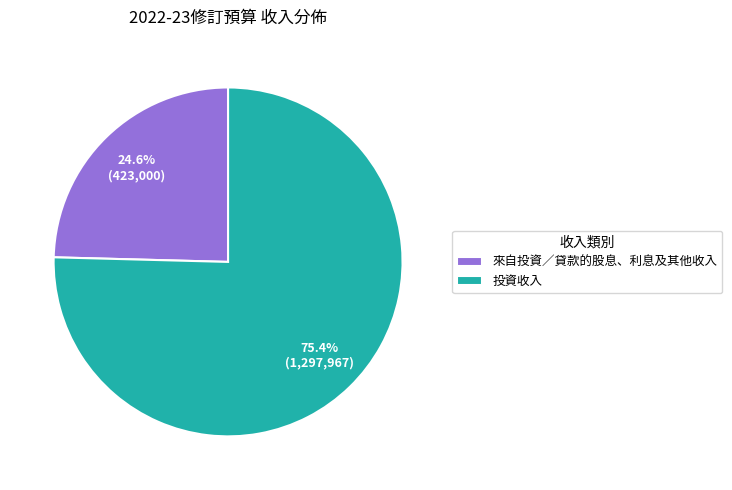

To the nearest percent, what is the difference between the largest and smallest slice percentages?

51%